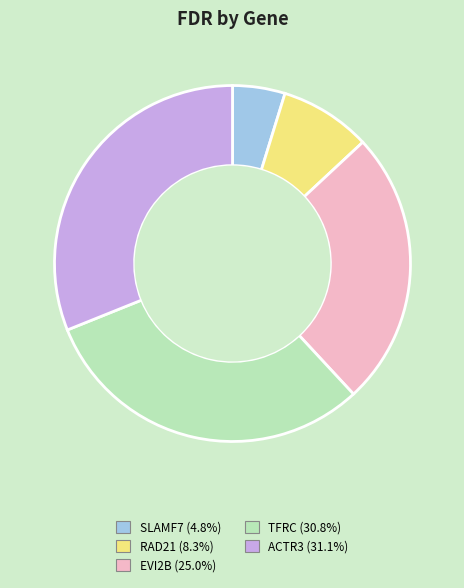

Which category has the smallest portion of the pie?

SLAMF7